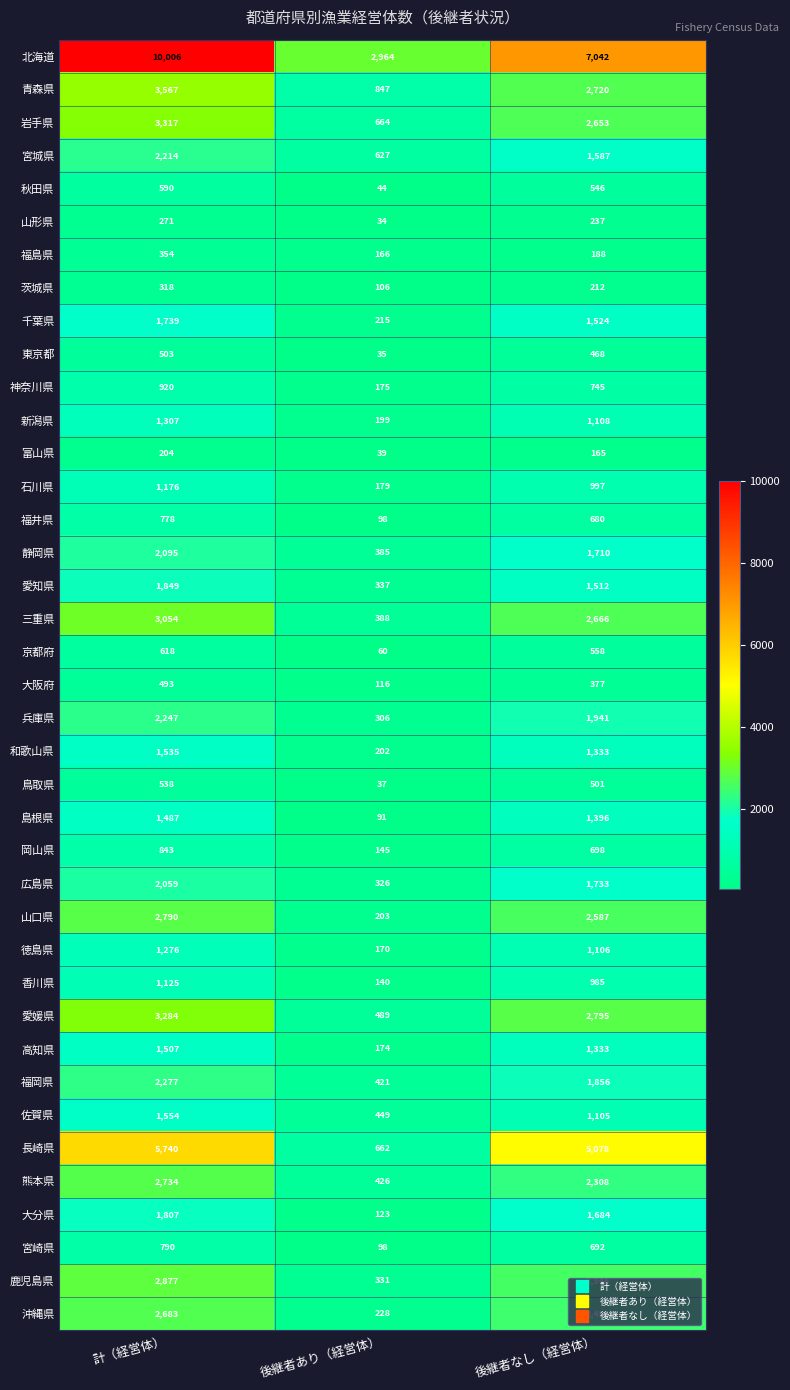

What is the difference between the 兵庫県 values at 後継者あり（経営体） and 後継者なし（経営体）?

1635